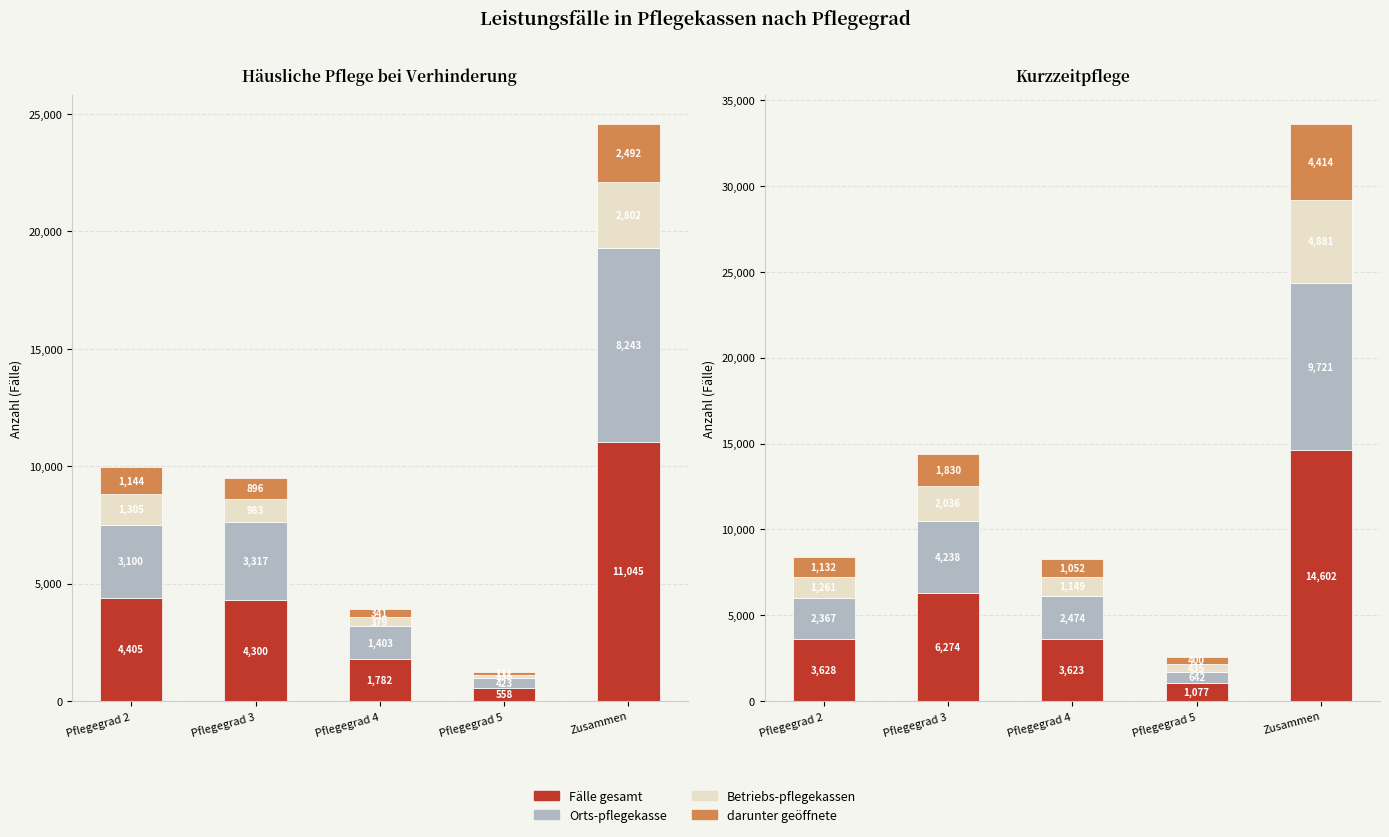

What is the greatest value displayed?

14602